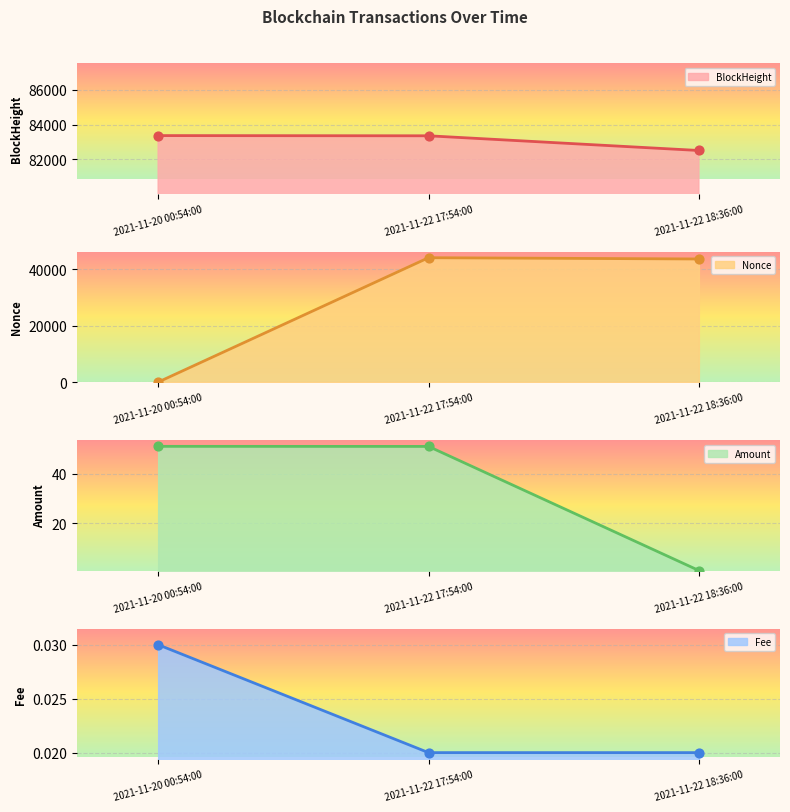

What are all the series names shown in the legend?

BlockHeight, Nonce, Amount, Fee